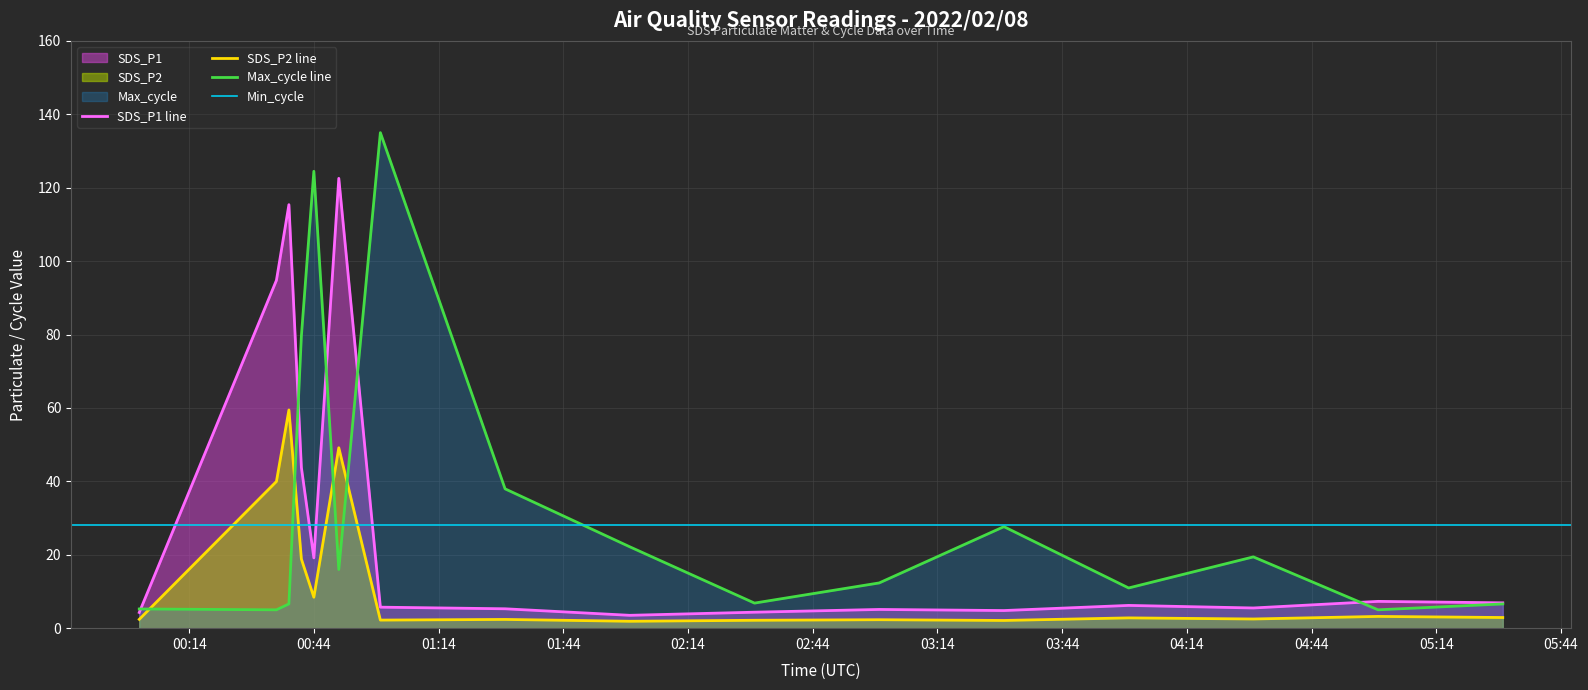

What is the sum of all SDS_P2 values?

202.6